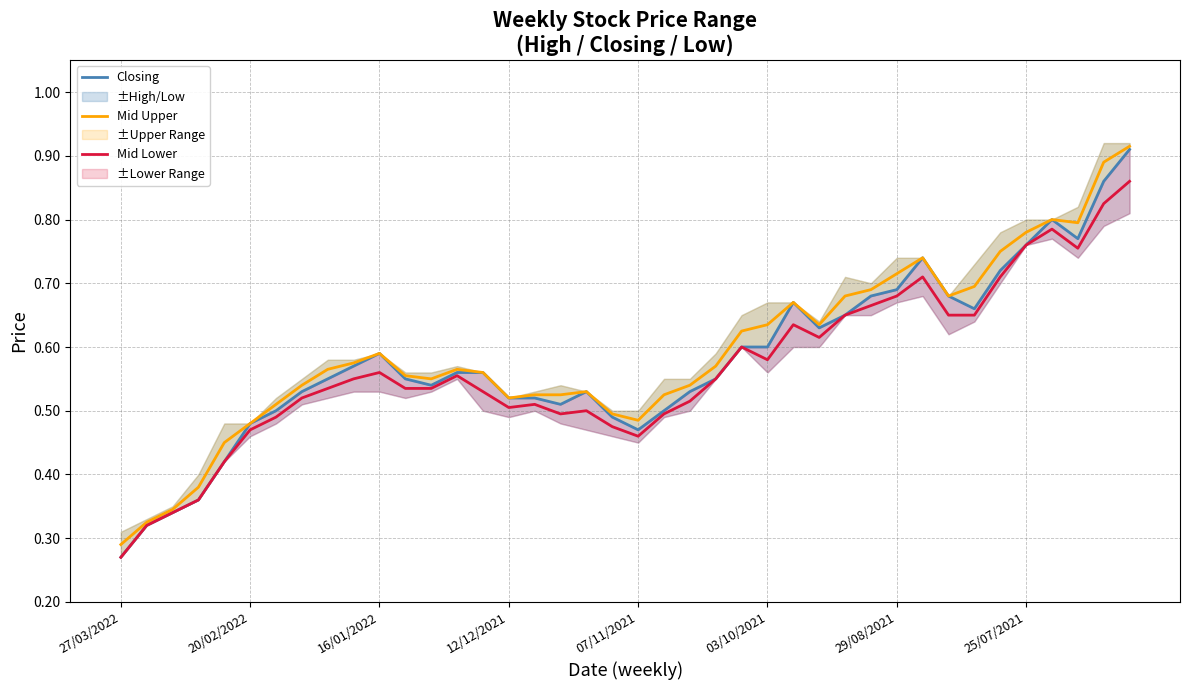

Which series has the widest spread of values?

Closing